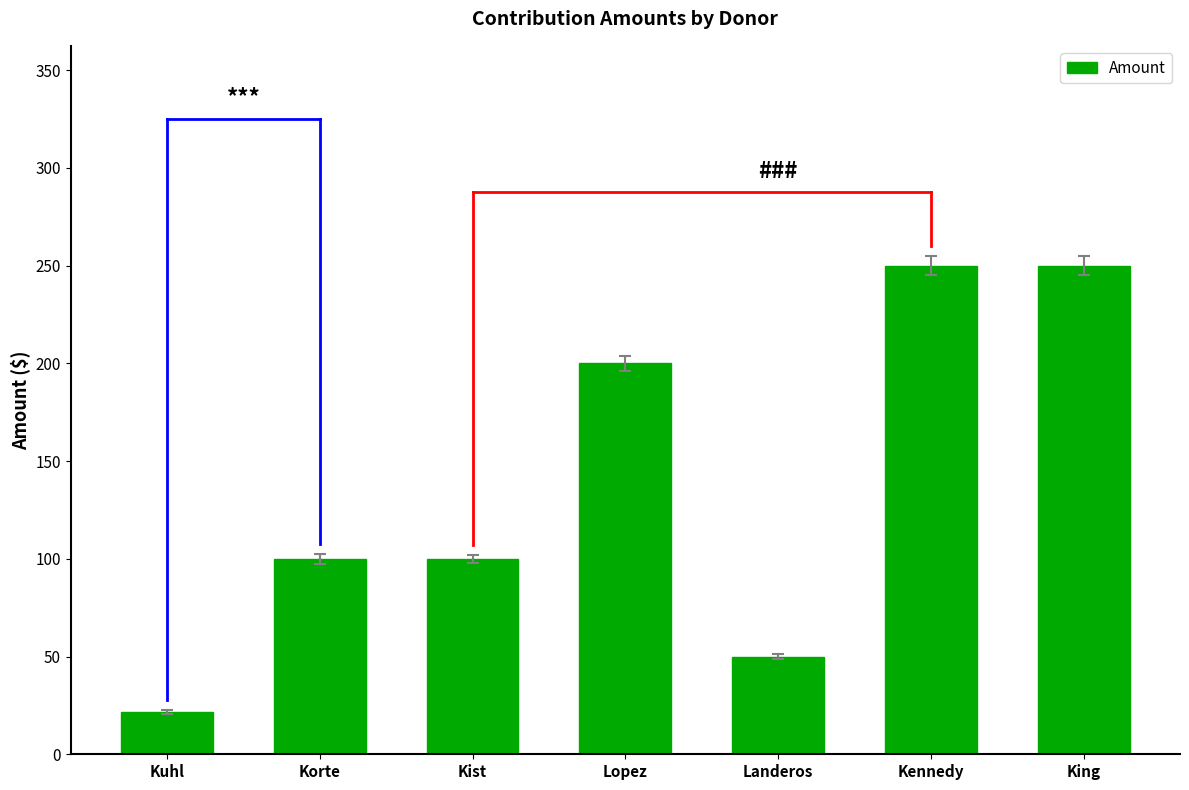

What is the difference between the maximum and minimum values?

228.4